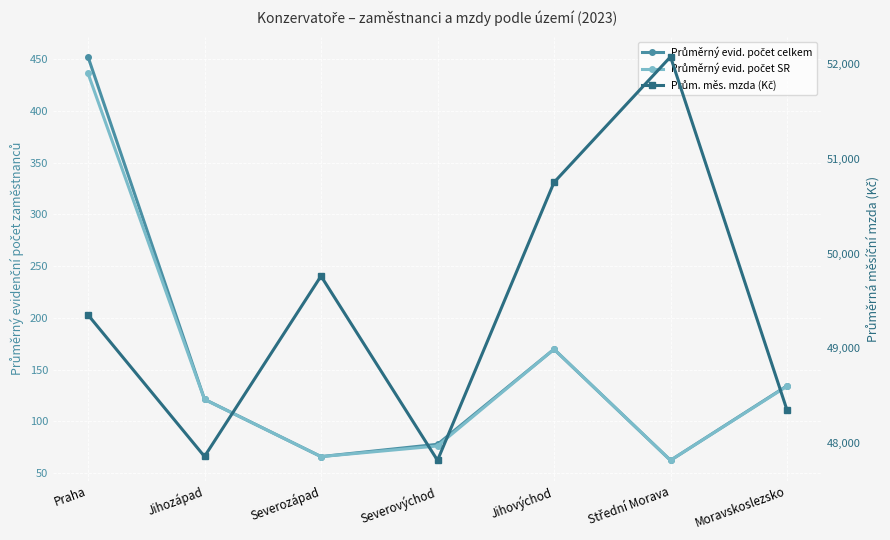

Read the Průměrný evid. počet SR value at Severozápad.

66.0